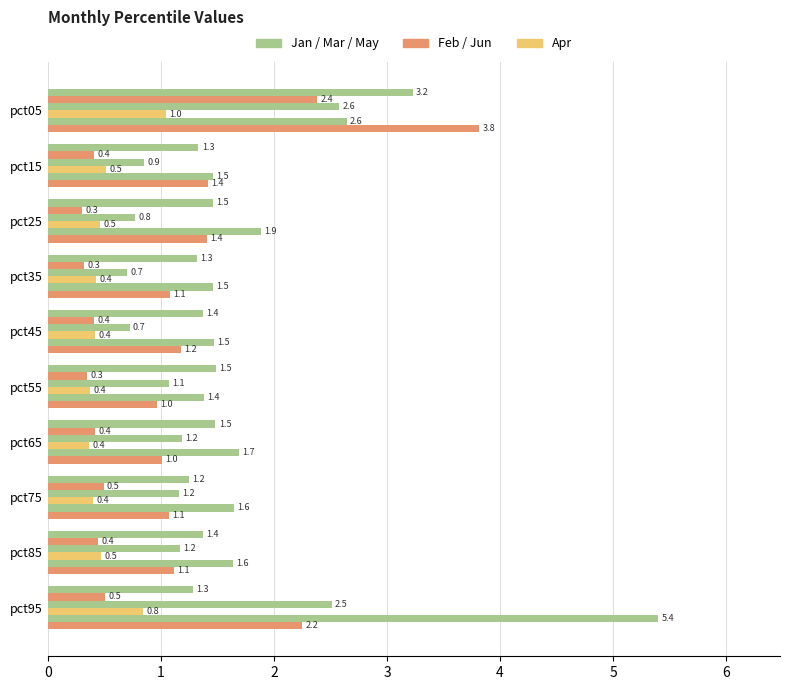

How many categories are shown in the chart?

10